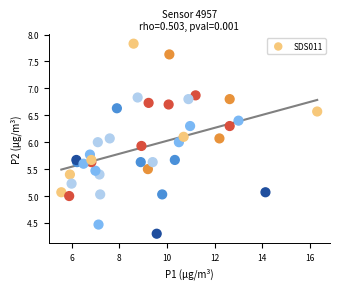

What is the range of X values (max minus min)?

10.7